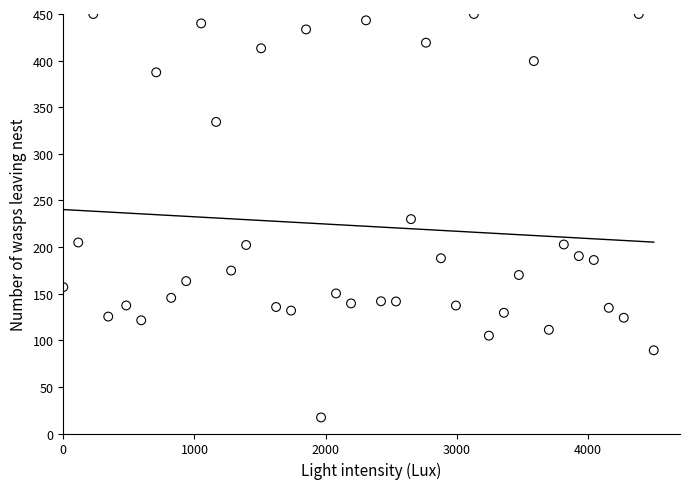

What is the range of X values (max minus min)?

4500.0